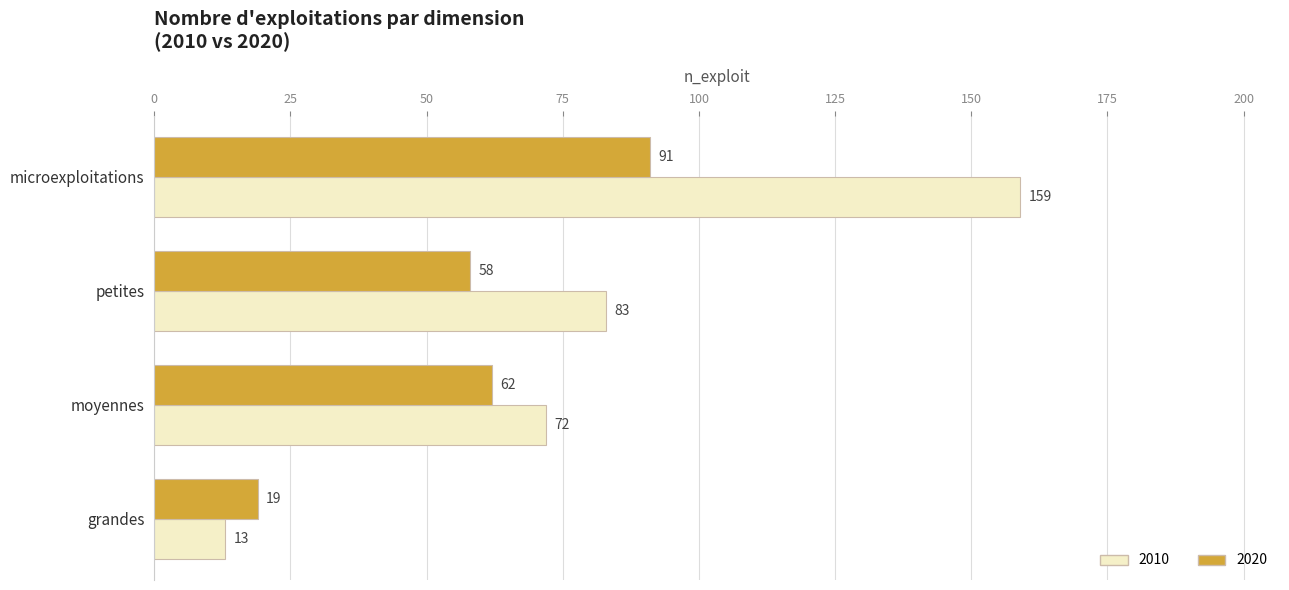

Which series has the largest range (max minus min)?

2010